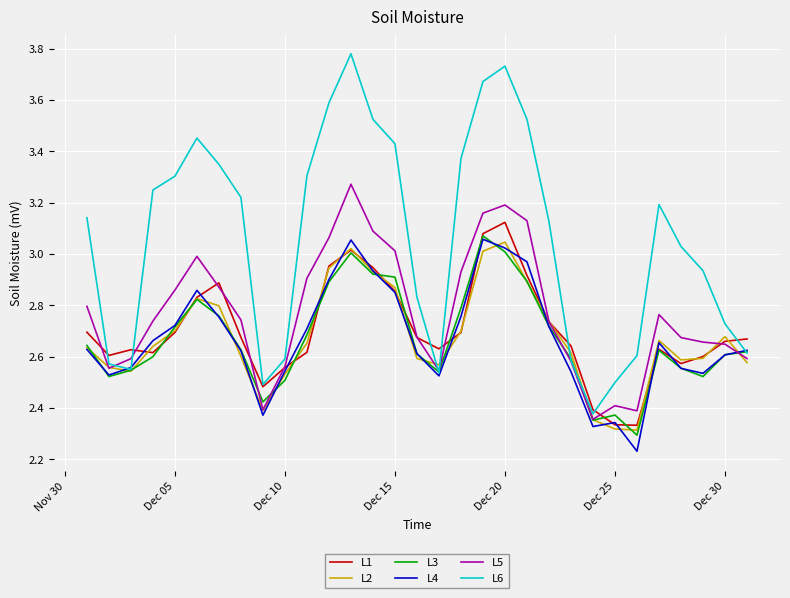

Which series has the widest spread of values?

L6